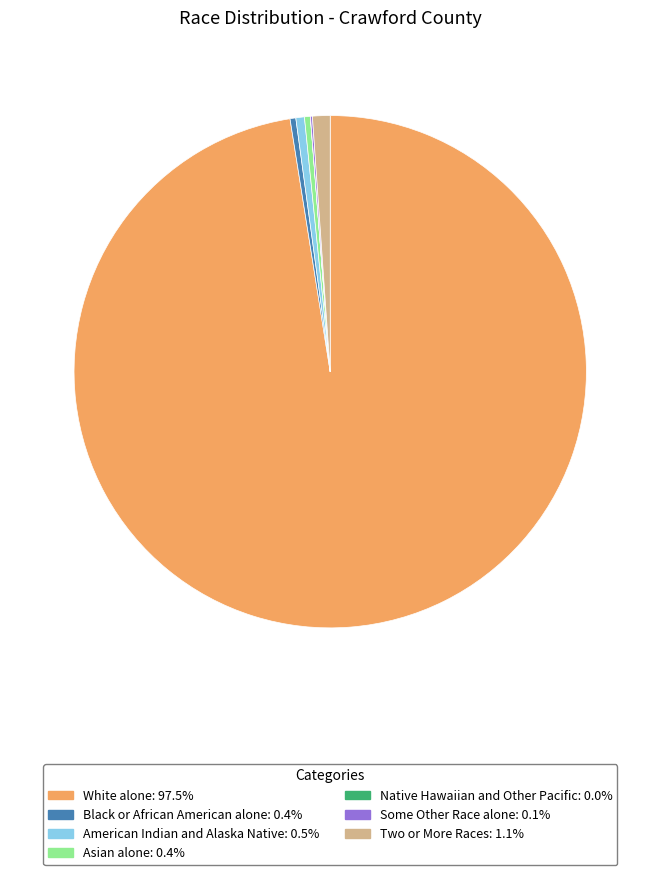

Which category has the biggest portion of the pie?

White alone